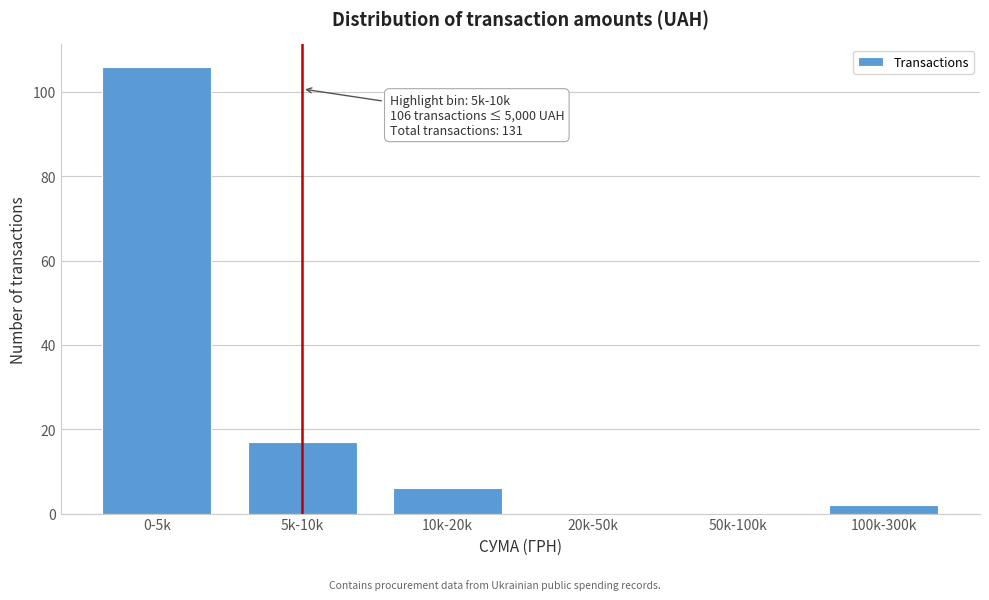

Reading right to left, list all the values displayed in this chart.

100k-300k=2	50k-100k=0	20k-50k=0	10k-20k=6	5k-10k=17	0-5k=106